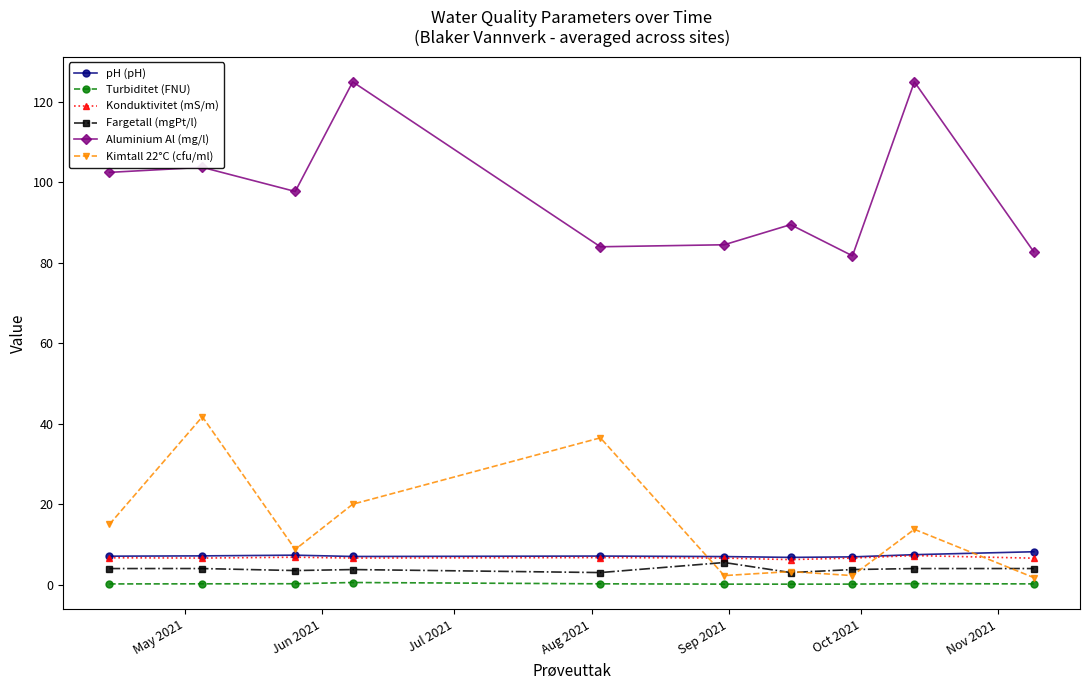

Which series has the largest range (max minus min)?

Aluminium Al (mg/l)